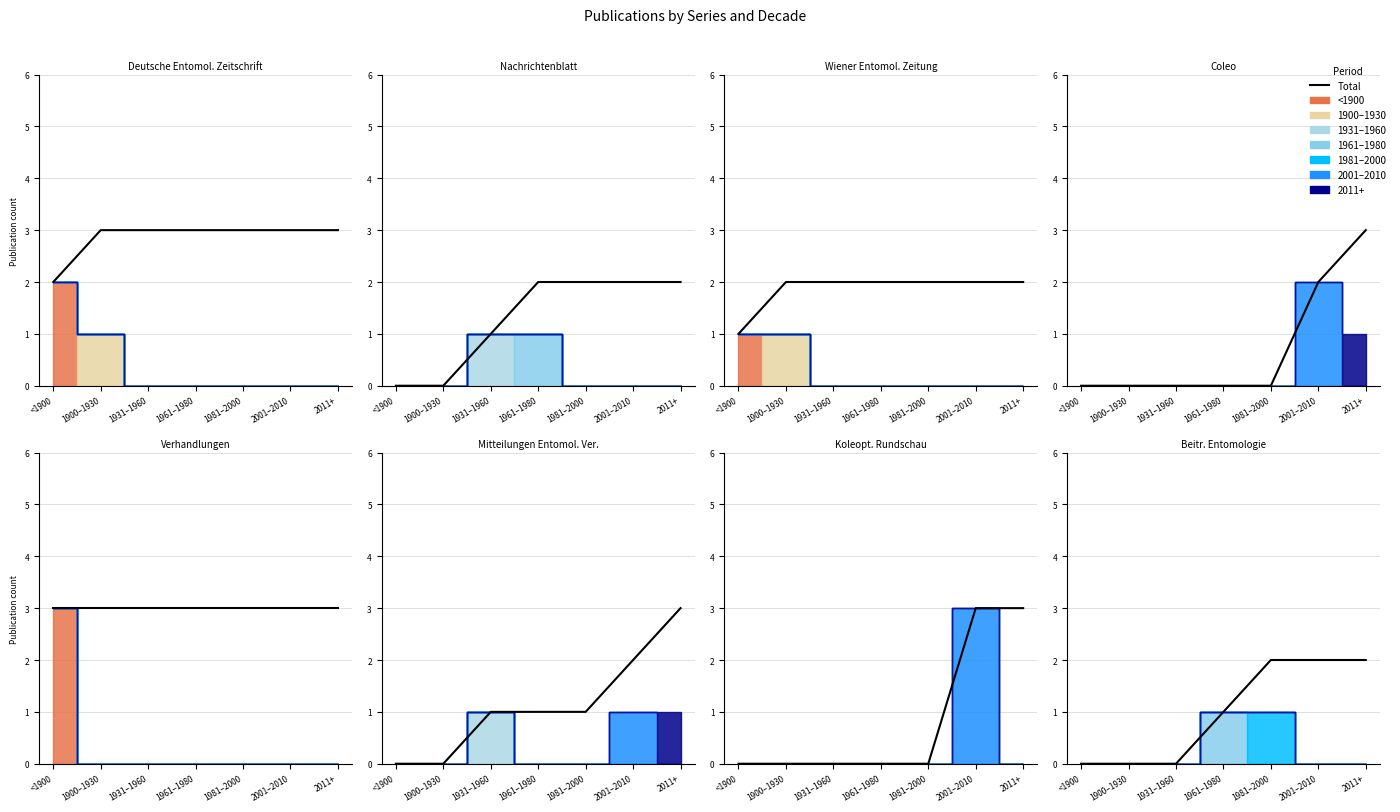

How many lines are shown in the chart?

1